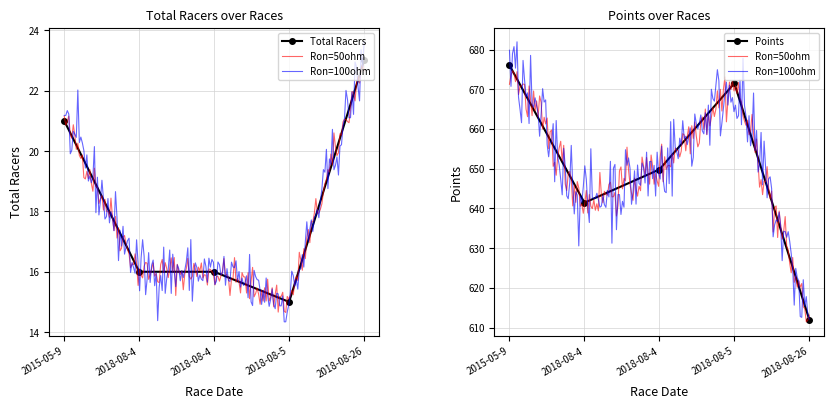

Is the value of Total Racers at 2018-08-4 greater than the value of Points at 2018-08-4?

No